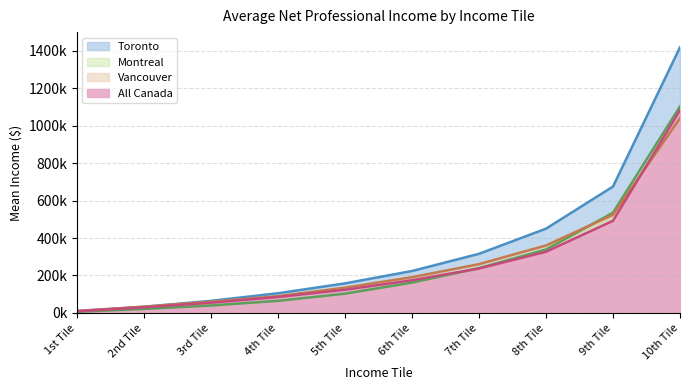

True or false: Montreal has more than 1 interior local peaks.

False